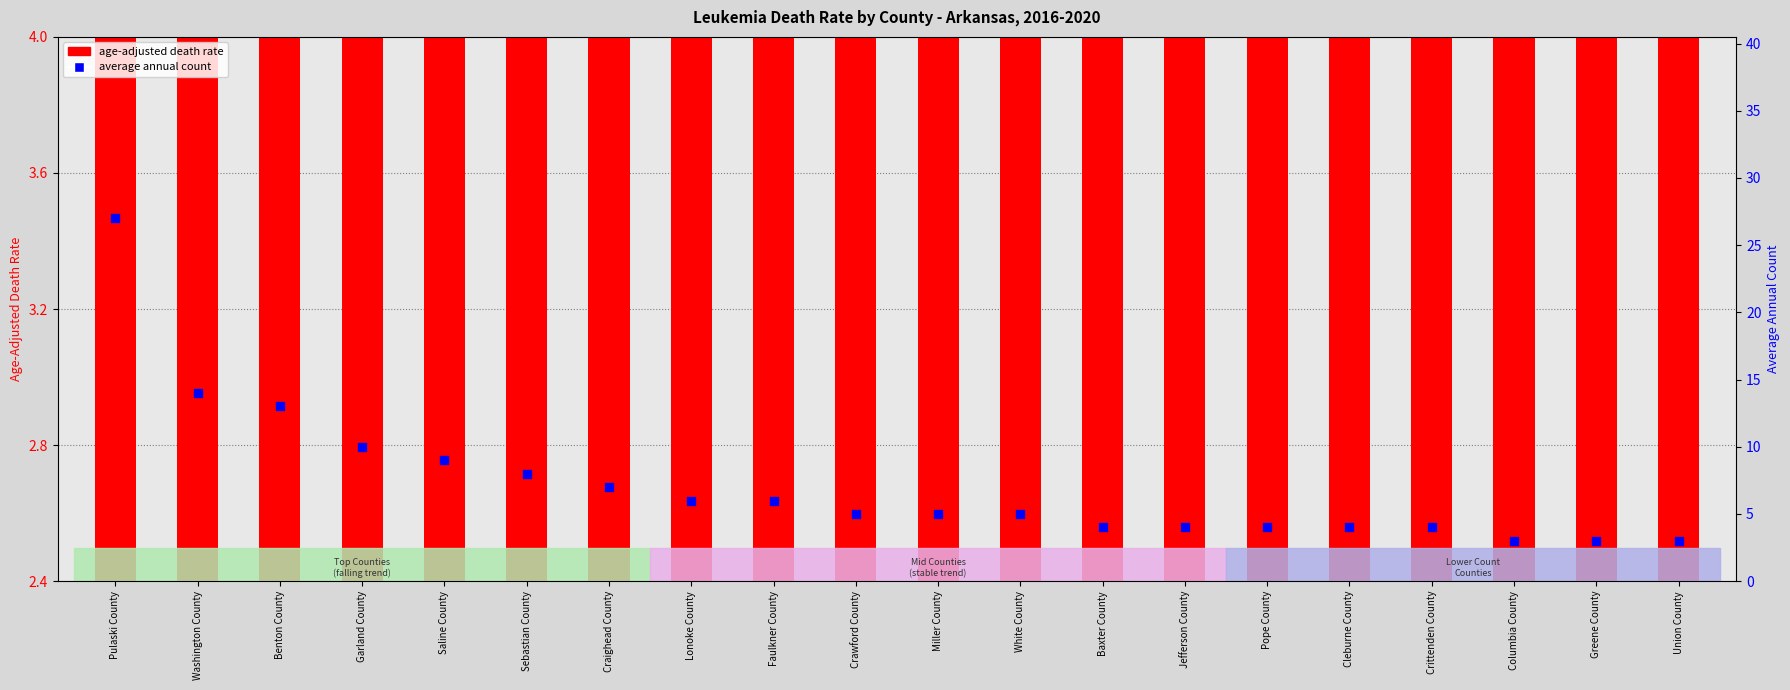

At which category is the sum across all series the highest?

Pulaski County